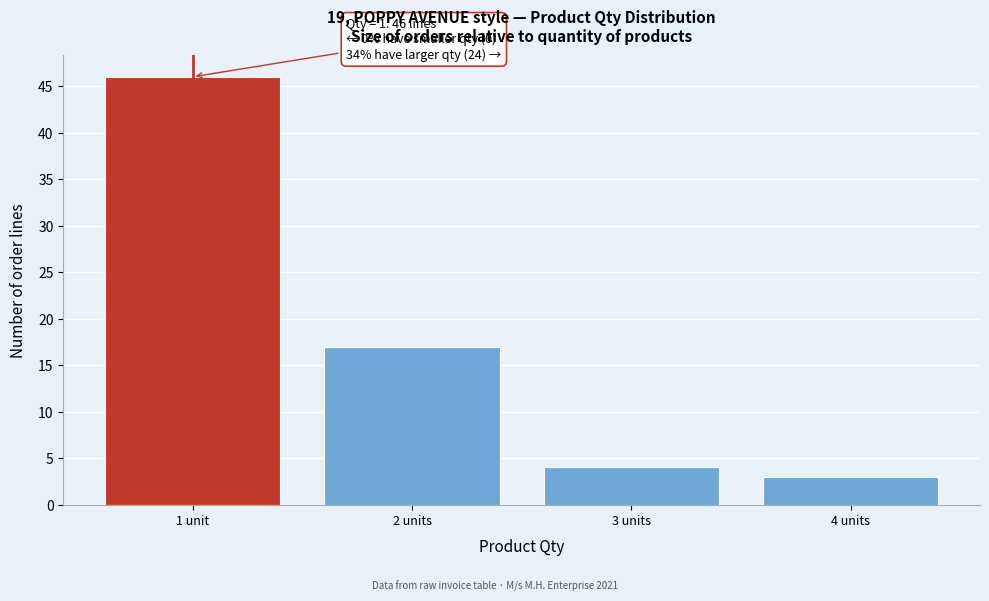

Reading right to left, what are all the values shown in this chart?

3	4	17	46